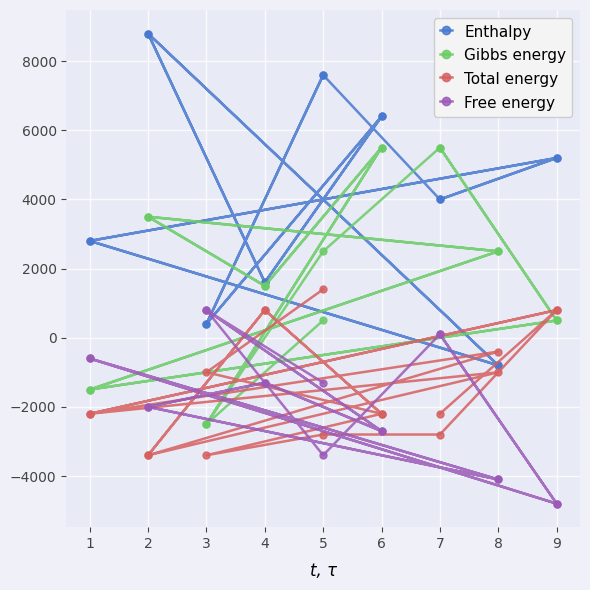

List the series in order of their peak value, highest first.

Enthalpy, Gibbs energy, Total energy, Free energy